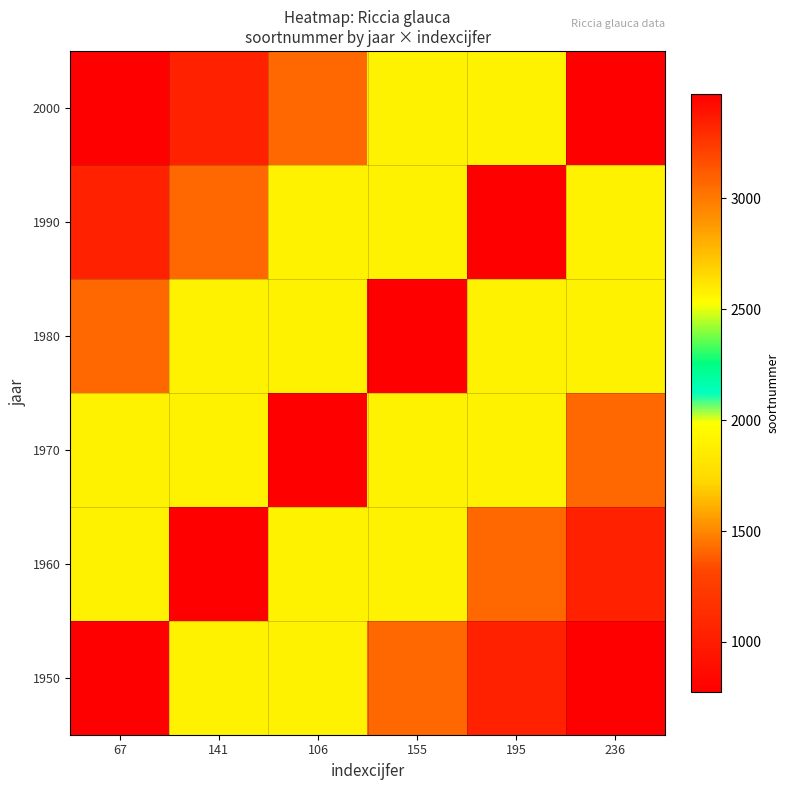

What is the difference between the highest and lowest values at 67?

2696.5